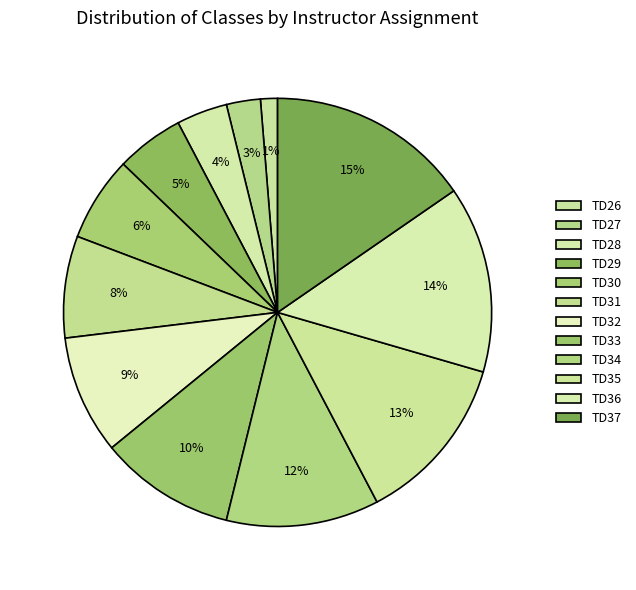

How many slices are in this pie chart?

12